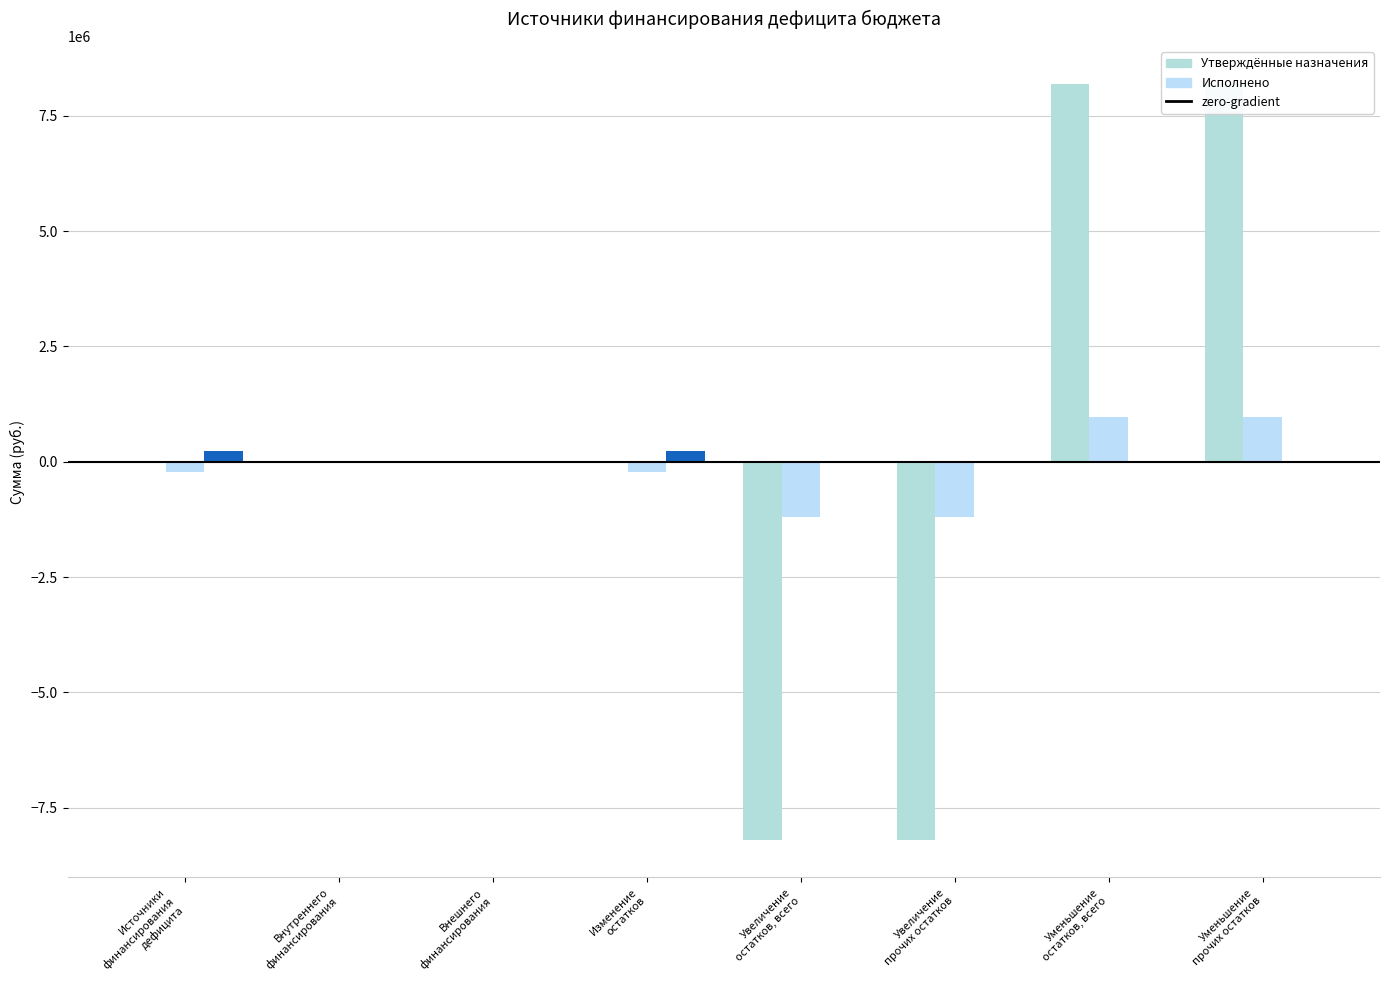

What is the difference between the second highest and second lowest values in the Утверждённые назначения series?

16381060.0